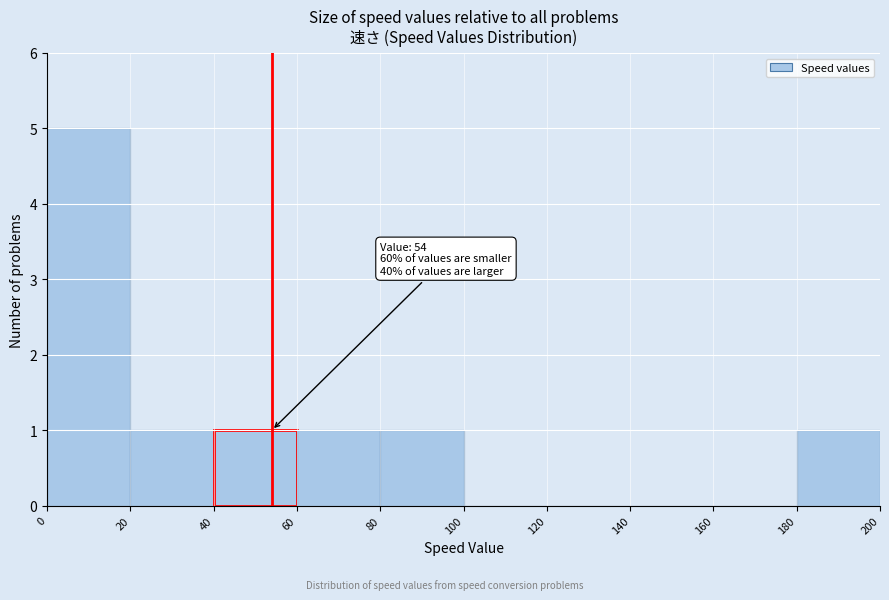

Which range on the x-axis has the tallest bar?

0 to 20